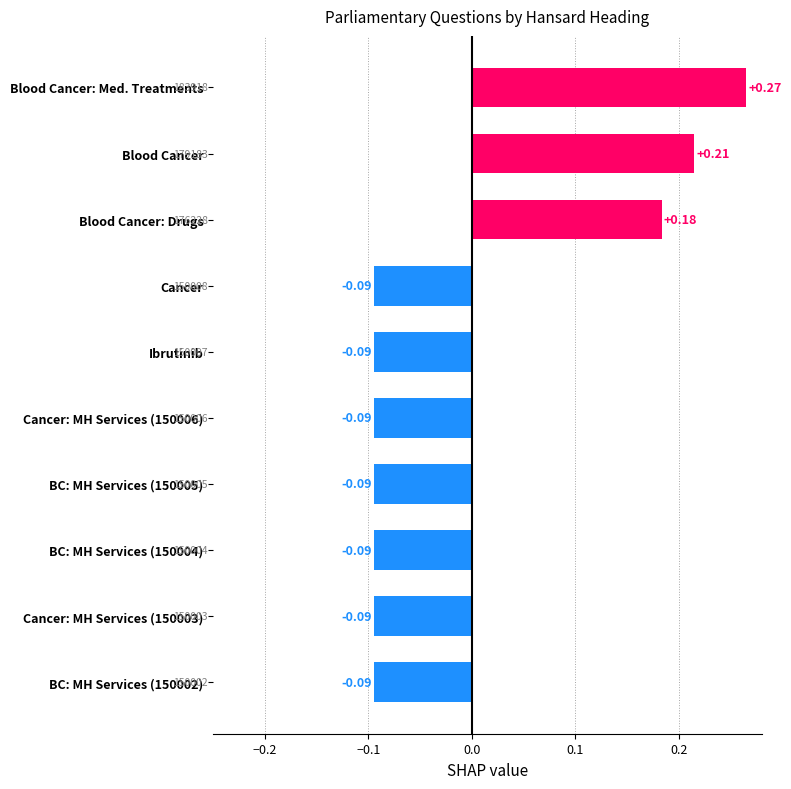

What is the label of the 5th bar from the top?

Ibrutinib